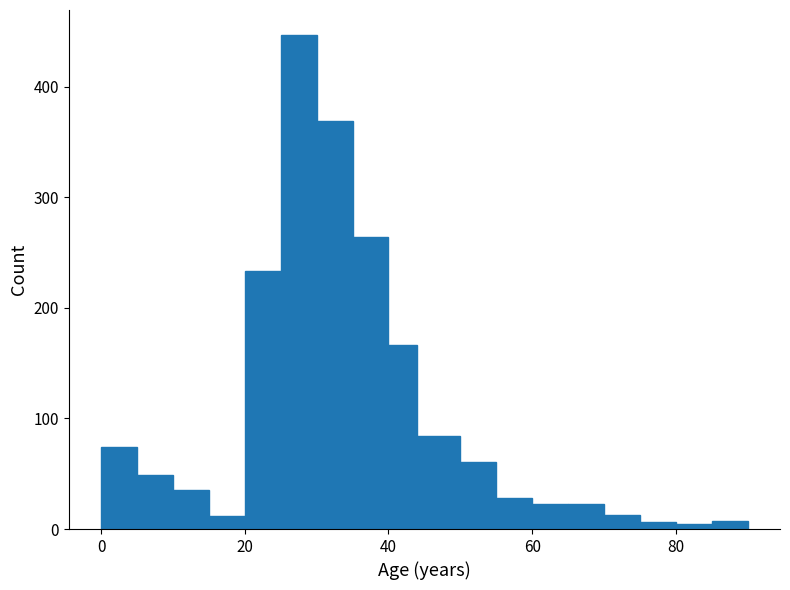

Read against the x-axis, roughly where is the centre of the tallest bar?

28